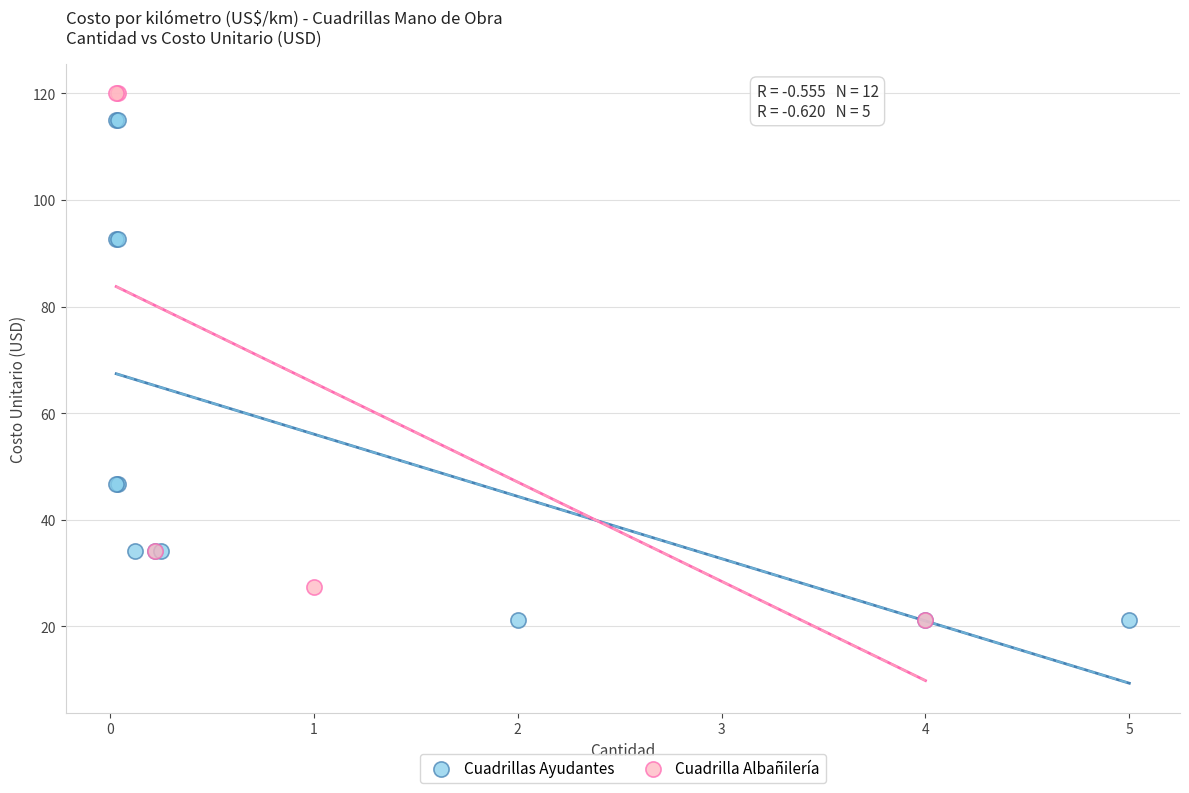

Which series contains the highest Y value?

Cuadrilla Albañilería